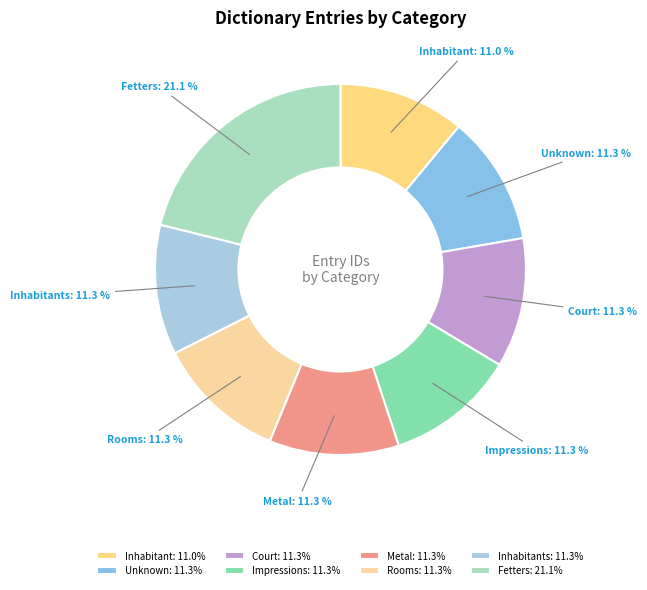

What percentage do Fetters and Metal together represent?

32.4%